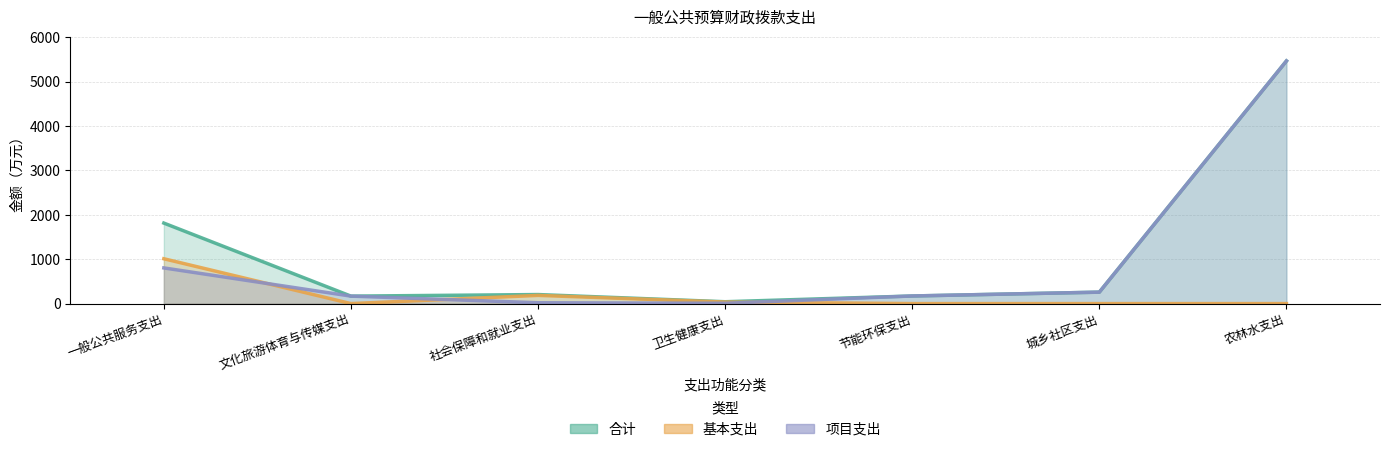

Reading left to right, extract all data points from this chart.

合计: 一般公共服务支出=1814.8	文化旅游体育与传媒支出=168.2	社会保障和就业支出=203.7	卫生健康支出=41.7	节能环保支出=171.5	城乡社区支出=257.9	农林水支出=5469.4
基本支出: 一般公共服务支出=1010.7	文化旅游体育与传媒支出=0.0	社会保障和就业支出=184.7	卫生健康支出=34.7	节能环保支出=0.0	城乡社区支出=0.0	农林水支出=0.0
项目支出: 一般公共服务支出=804.1	文化旅游体育与传媒支出=168.2	社会保障和就业支出=19.0	卫生健康支出=7.0	节能环保支出=171.5	城乡社区支出=257.9	农林水支出=5469.4